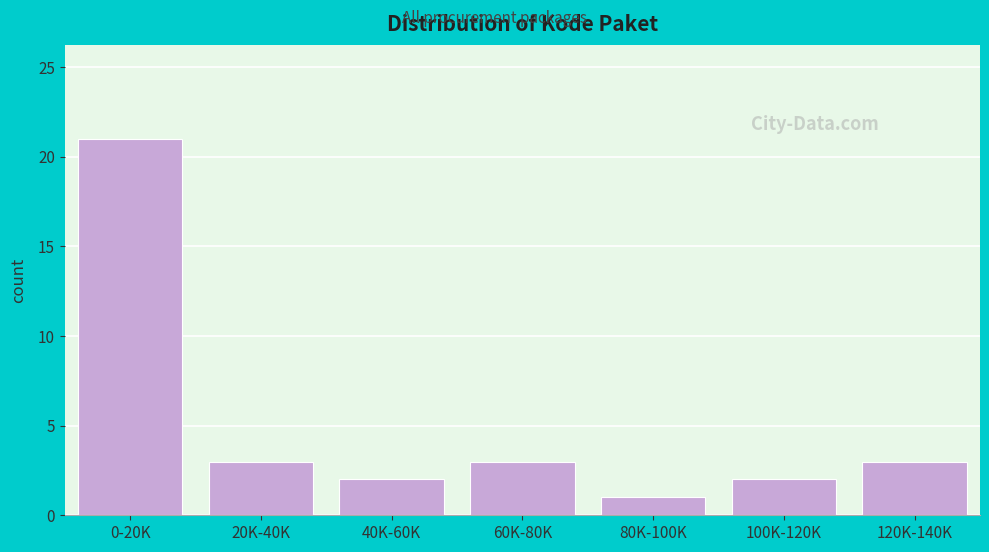

Reading left to right, what are all the values shown in this chart?

21	3	2	3	1	2	3